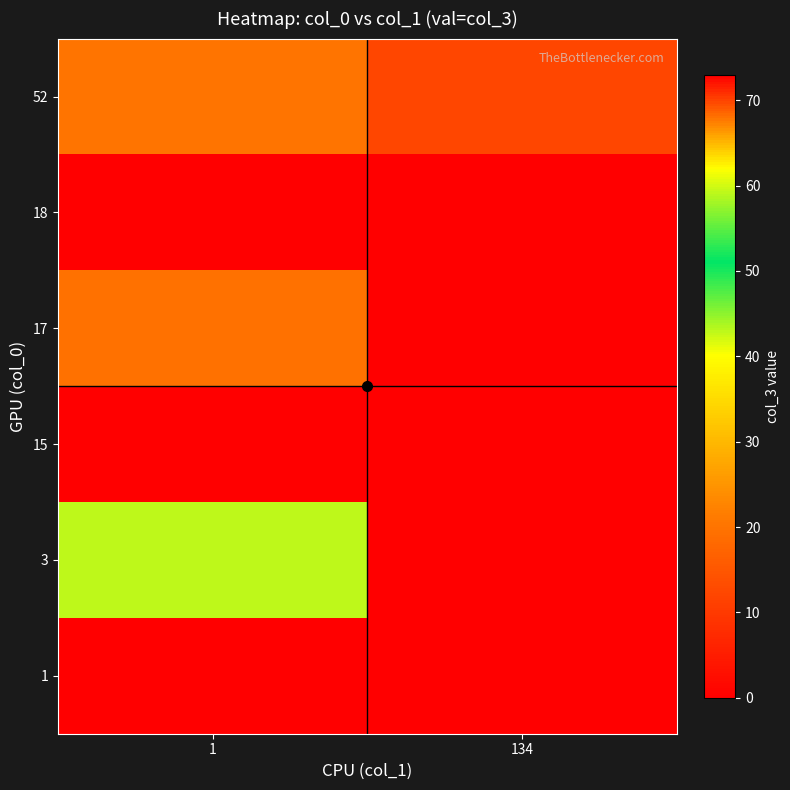

List the series in order of their peak value, highest first.

1, 3, 52, 17, 15, 18